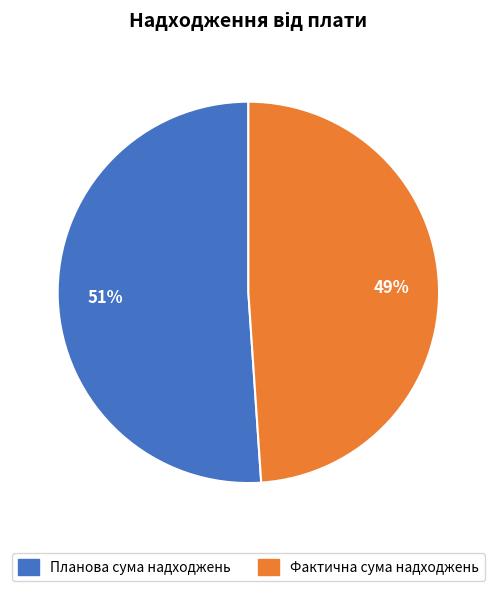

Is it true that Планова сума надходжень is 51% of the pie?

True